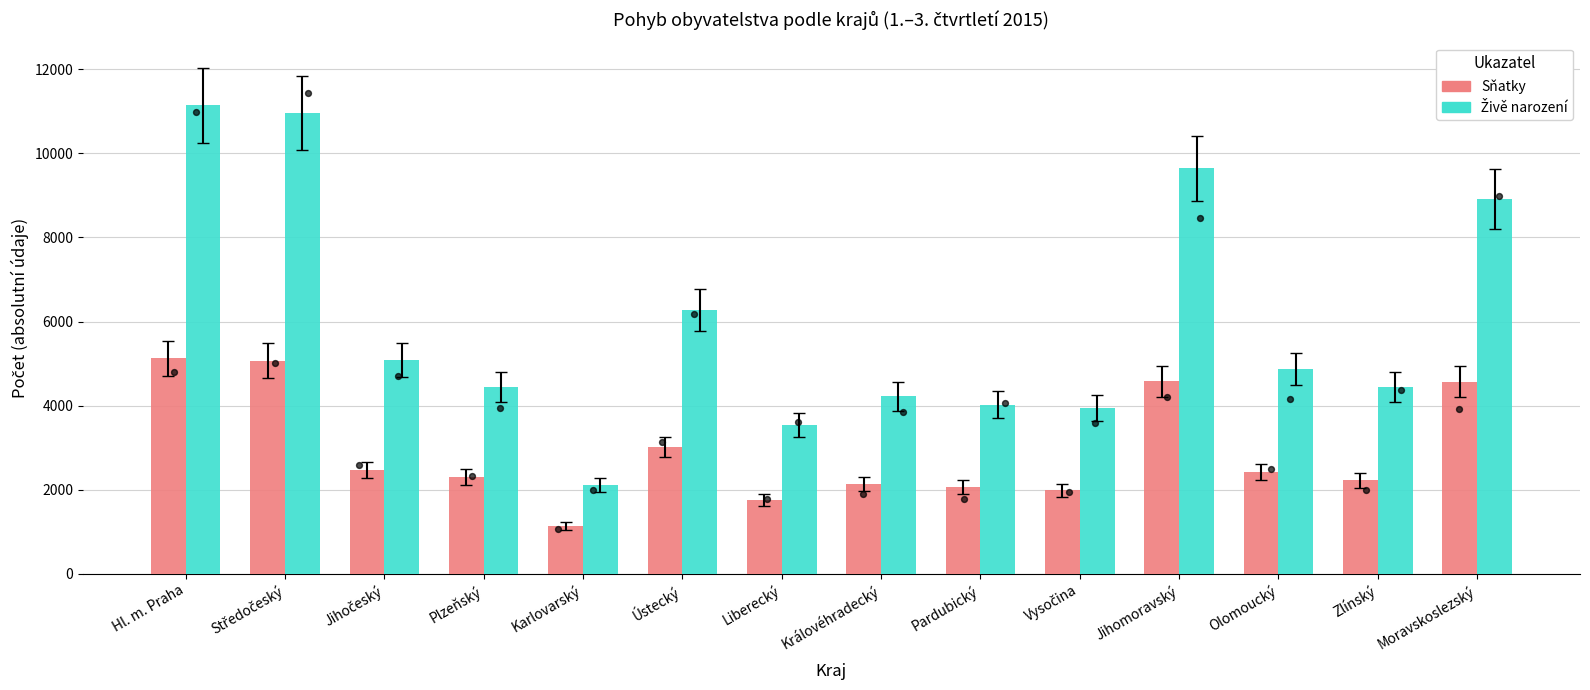

At how many categories does at least one series exceed 8557?

4